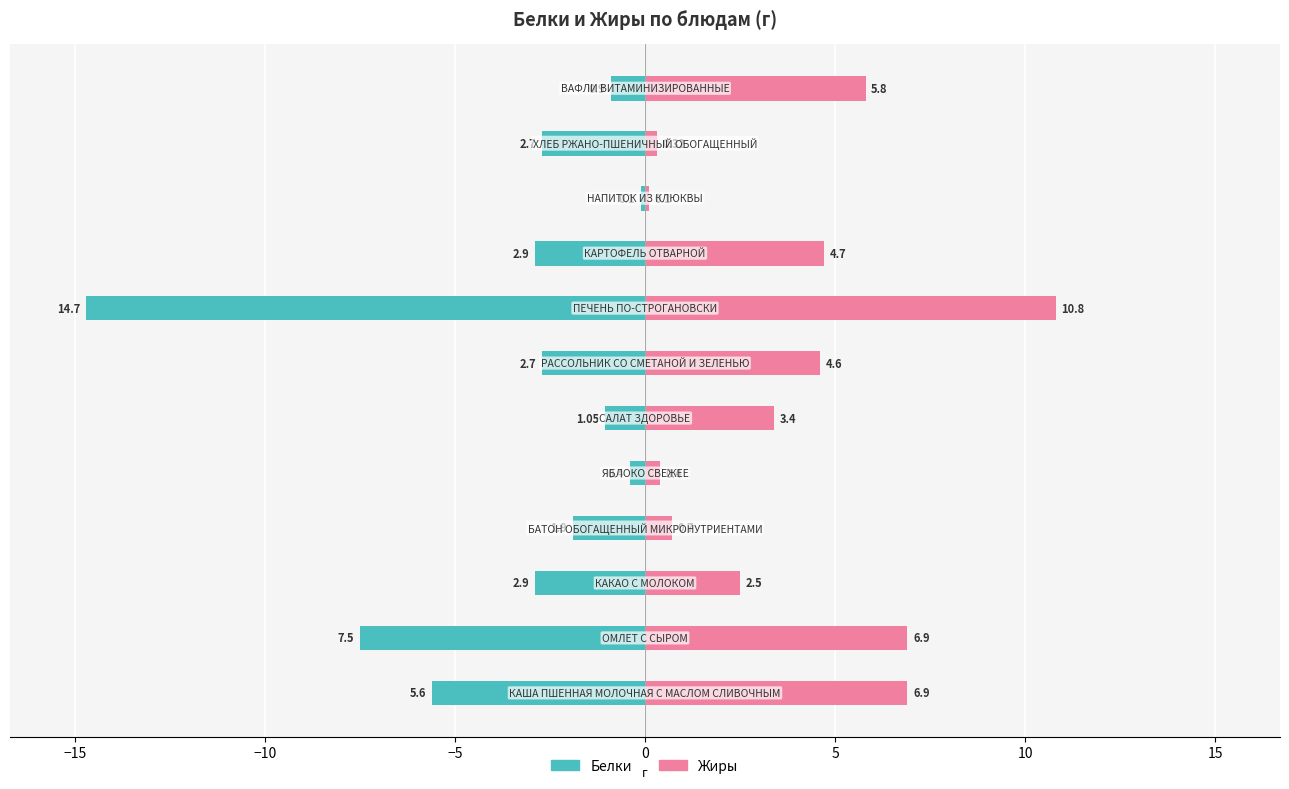

Is the value of Белки at −20 greater than the value of Жиры at 0?

No